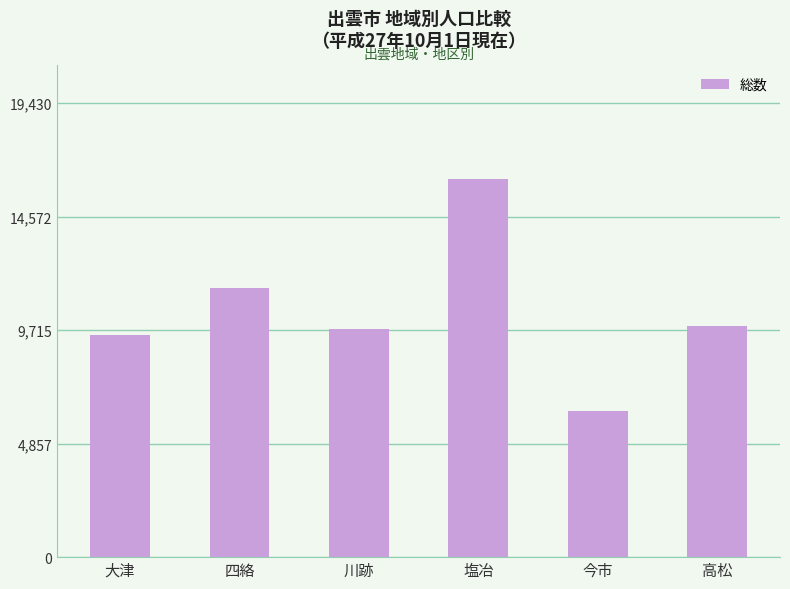

Which category has the lowest value across all series?

今市